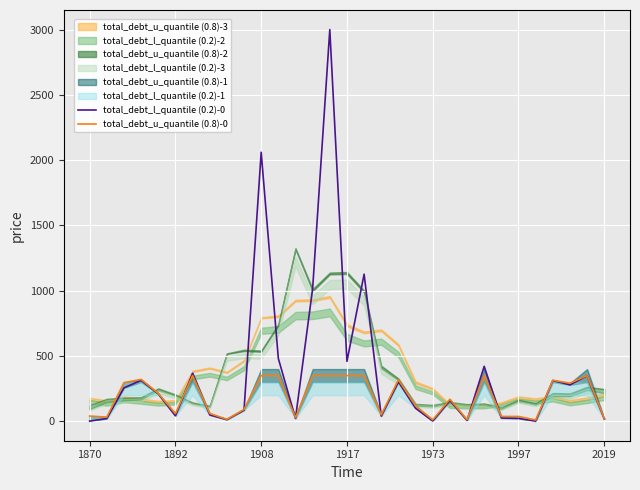

Is it true that total_debt_u_quantile (0.8)-0 equals 350 at 1908?

True